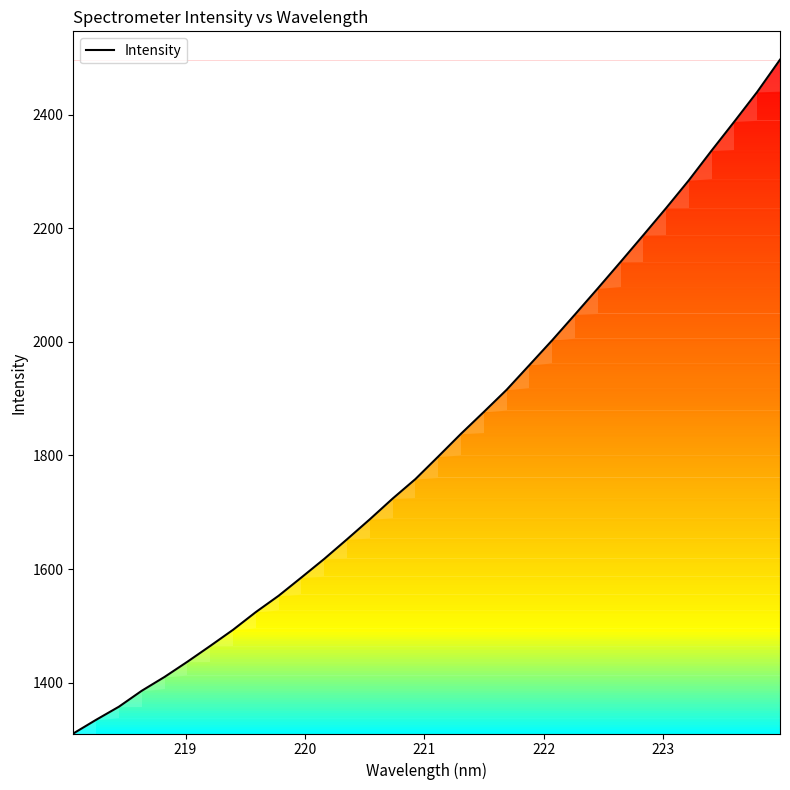

What is the greatest value displayed?

2497.2